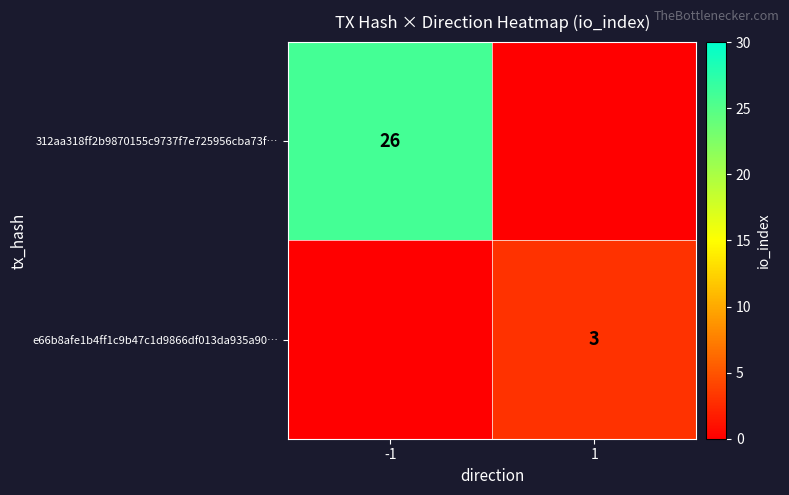

What is the total value across all series at -1?

26